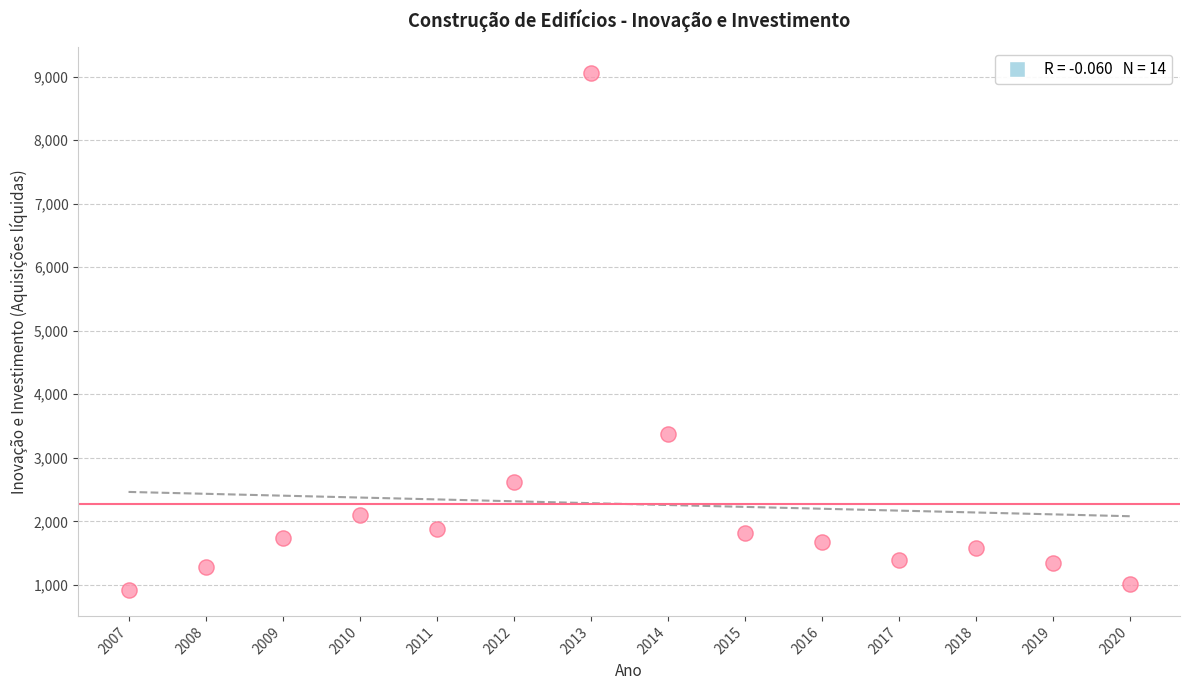

What is the range of Y values (max minus min)?

8134.8